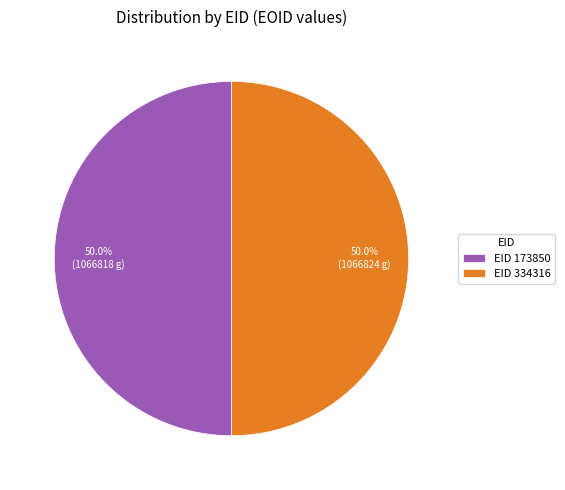

Combined, what portion of the pie is EID 173850 and EID 334316?

100.0%